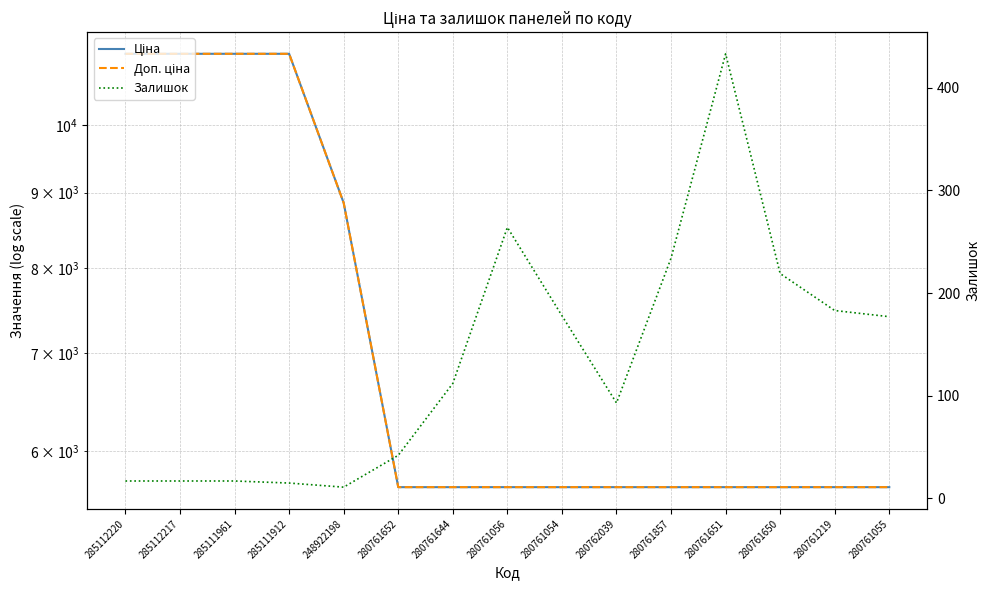

At which category is the sum across all series the highest?

285112220